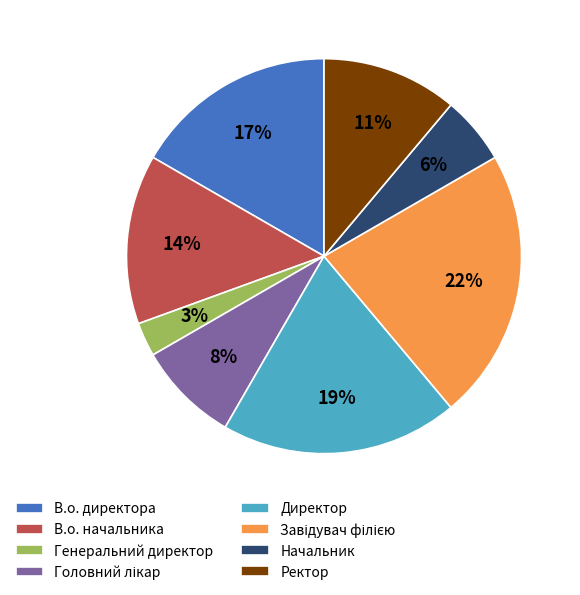

How many slices are in this pie chart?

8